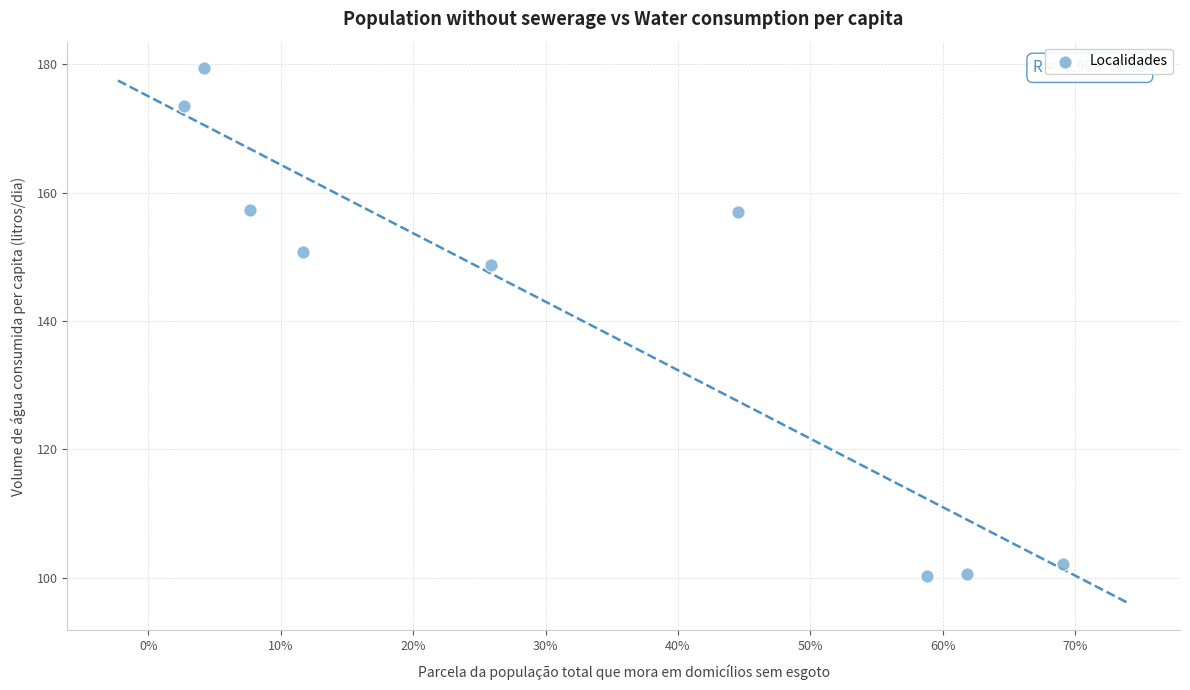

What Y value in the scatter plot is closest to 139?

148.8